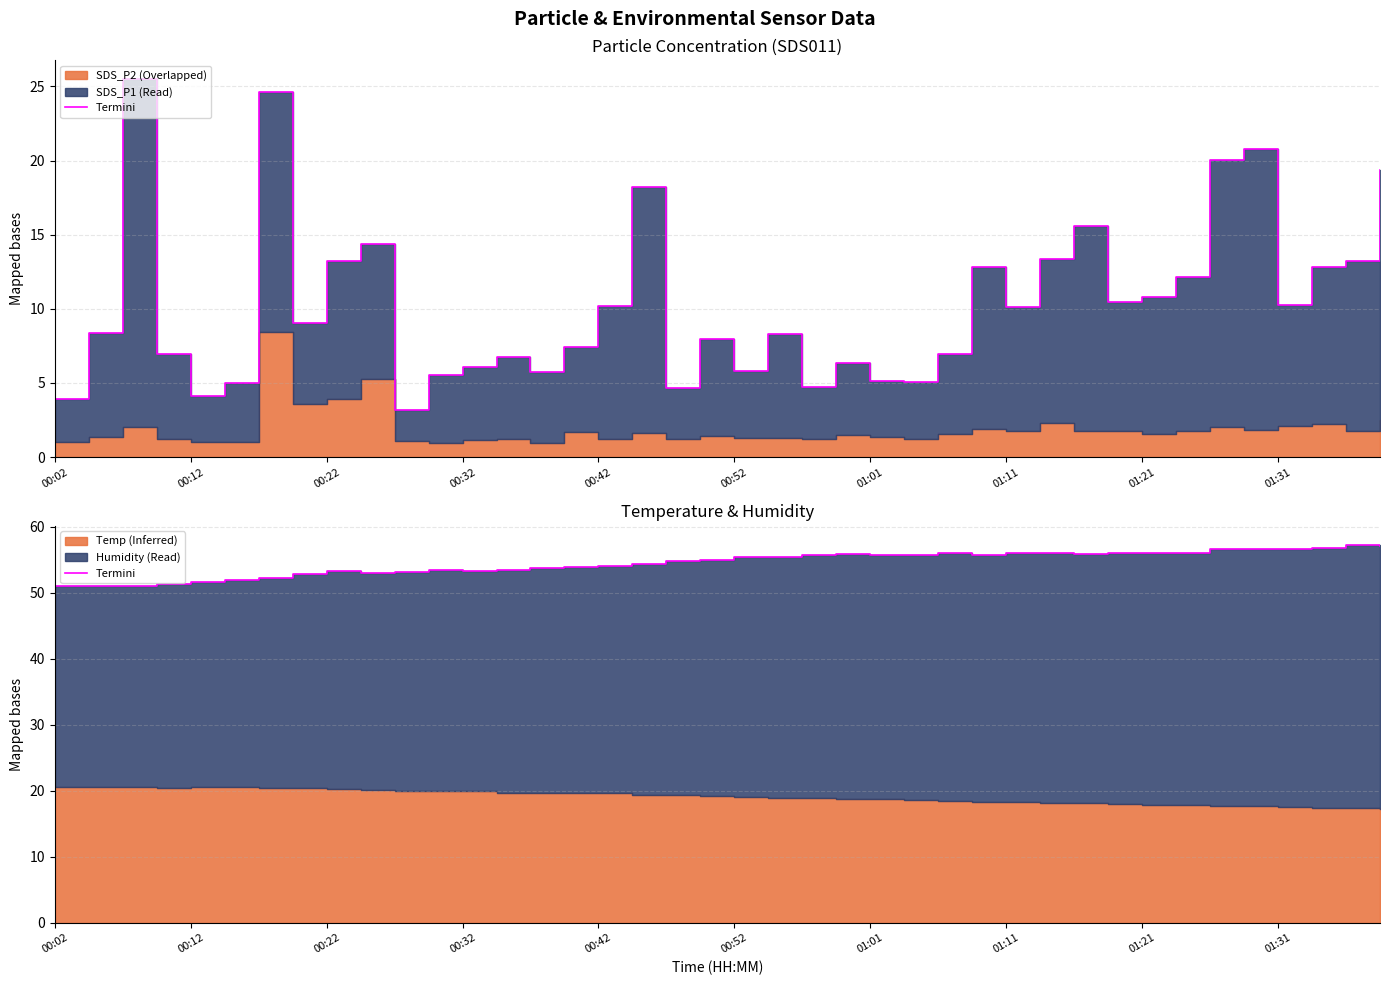

How many values exceed 55?

20